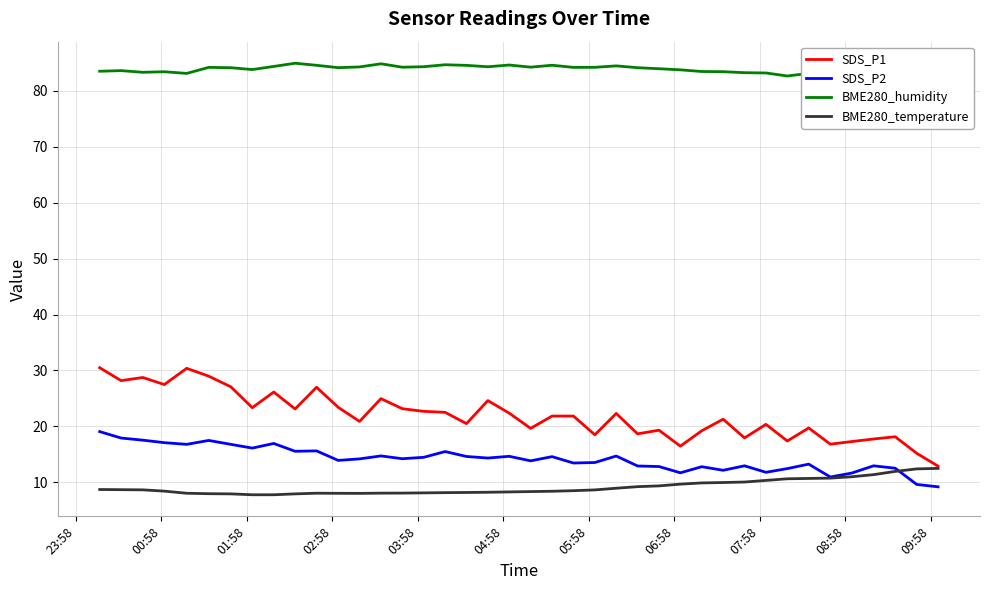

True or false: SDS_P2 and SDS_P1 intersect in this chart.

False